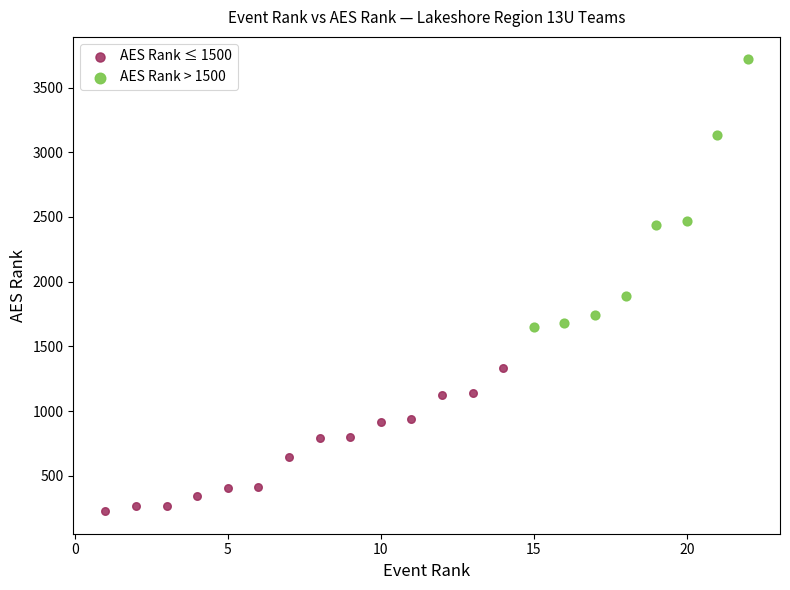

Which series has the largest Y range (max minus min)?

AES Rank > 1500